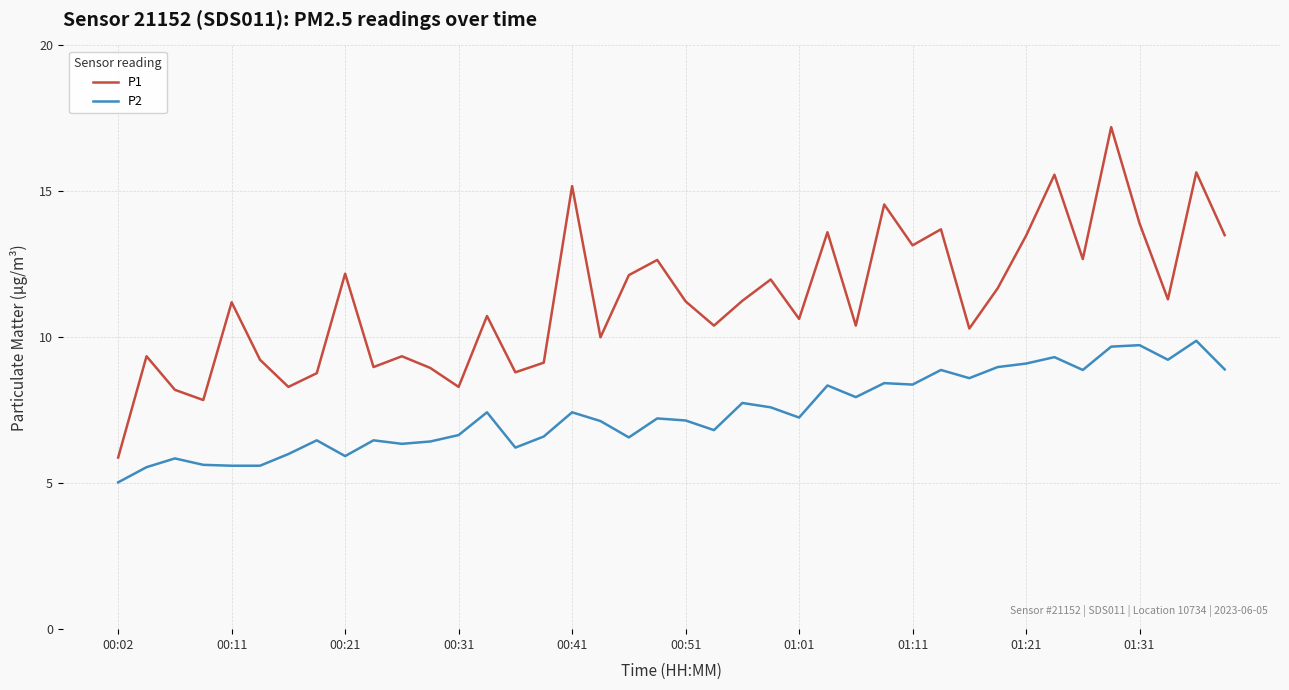

Is this an area chart (filled region under the line)?

No